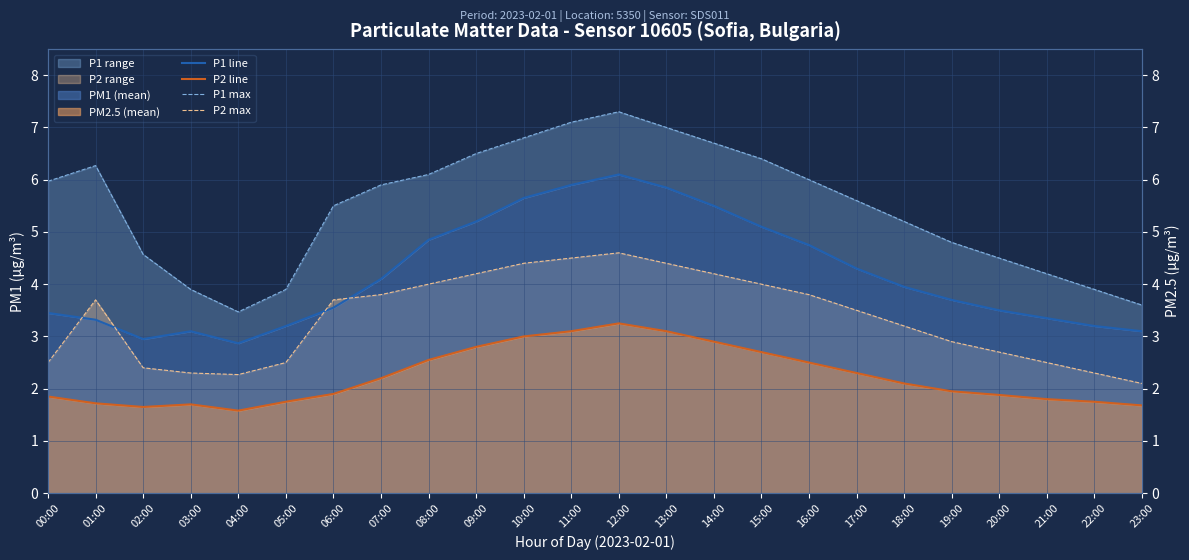

What is the total value across all series at 09:00?

18.7